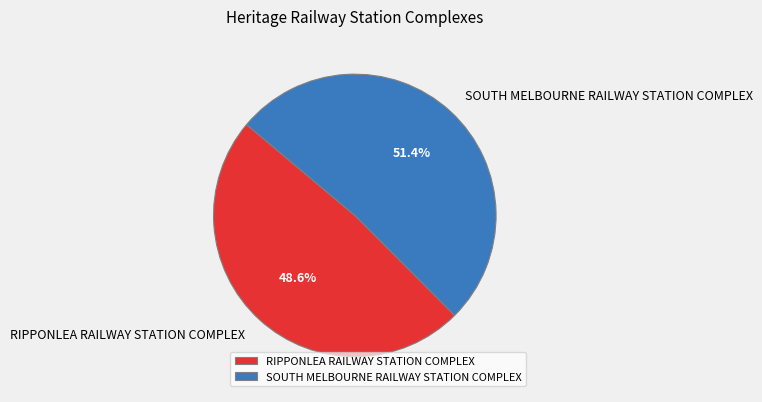

Is it true that RIPPONLEA RAILWAY STATION COMPLEX is 63% of the pie?

False